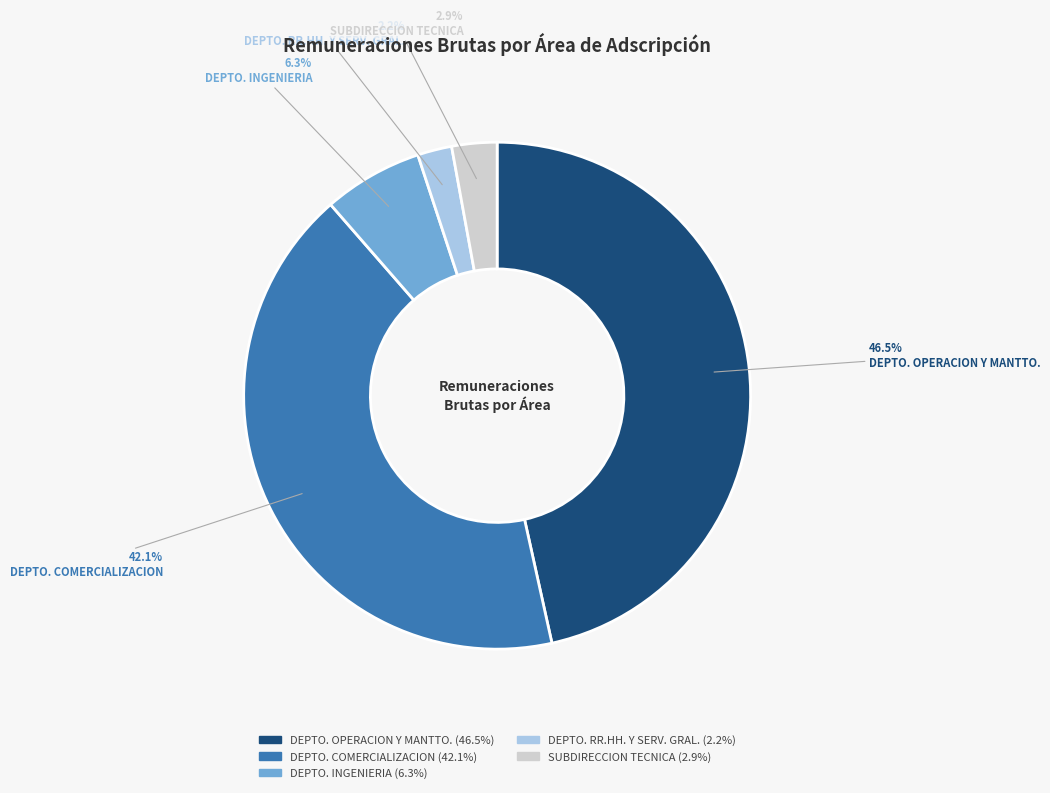

Is there a majority slice in this chart?

No